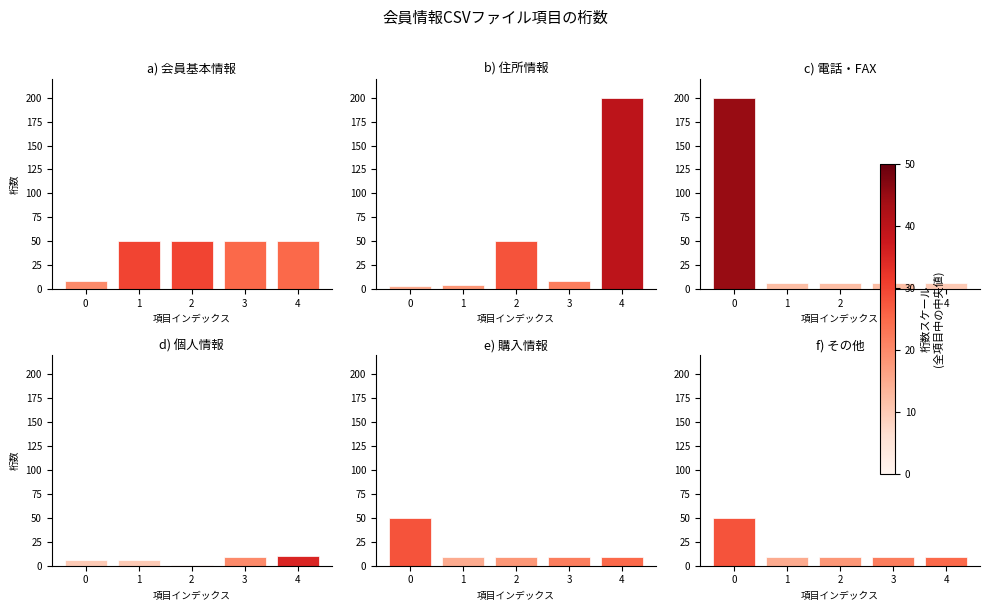

Is the value of a) 会員基本情報 at 4 greater than the value of e) 購入情報 at 3?

Yes